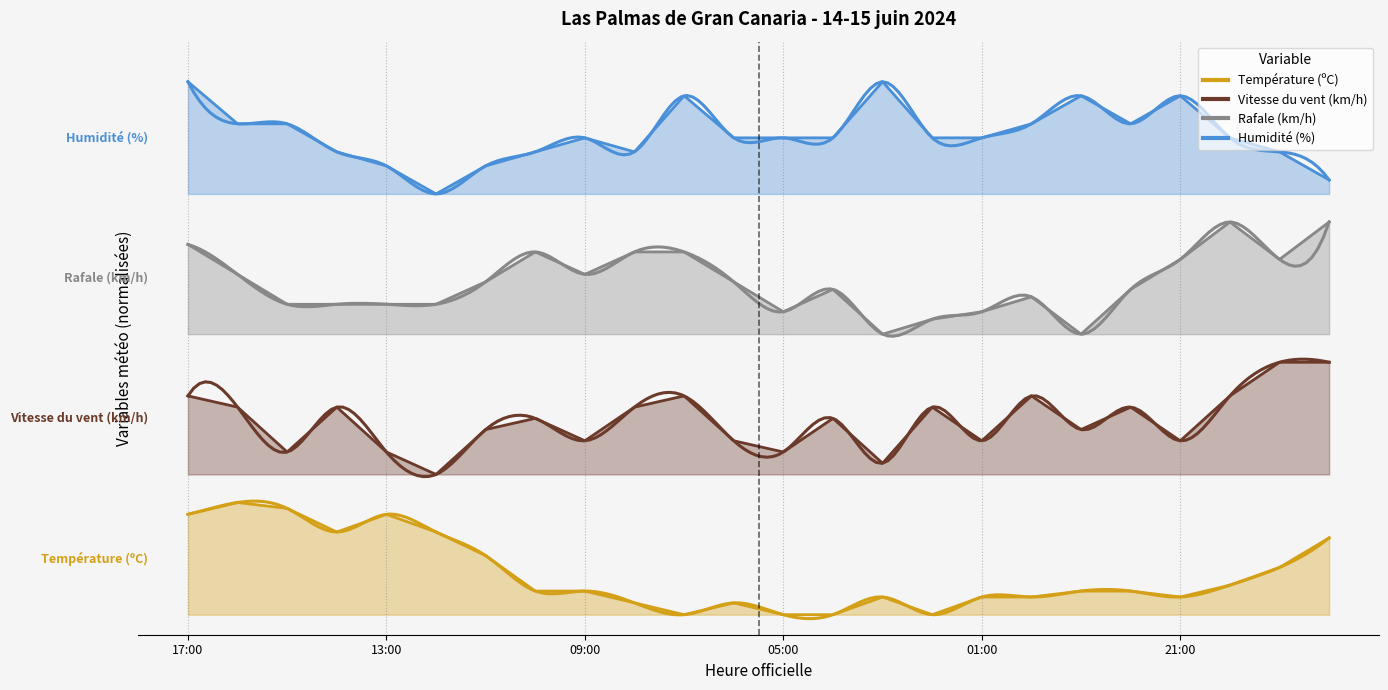

Reading left to right, list all the values displayed in this chart.

Température (ºC): 0.3	0.3	0.3	0.2	0.3	0.2	0.1	0.1	0.1	0.0	0.0	0.0	0.0	0.0	0.0	0.0	0.0	0.0	0.1	0.1	0.0	0.1	0.1	0.2
Vitesse du vent (km/h): 0.5	0.5	0.4	0.5	0.4	0.3	0.5	0.5	0.4	0.5	0.5	0.4	0.4	0.5	0.4	0.5	0.4	0.5	0.5	0.5	0.4	0.5	0.6	0.6
Rafale (km/h): 0.9	0.8	0.8	0.8	0.8	0.8	0.8	0.9	0.8	0.9	0.9	0.8	0.8	0.8	0.7	0.7	0.8	0.8	0.7	0.8	0.9	1.0	0.9	1.0
Humidité (%): 1.3	1.2	1.2	1.2	1.1	1.1	1.1	1.2	1.2	1.2	1.3	1.2	1.2	1.2	1.3	1.2	1.2	1.2	1.3	1.2	1.3	1.2	1.2	1.1